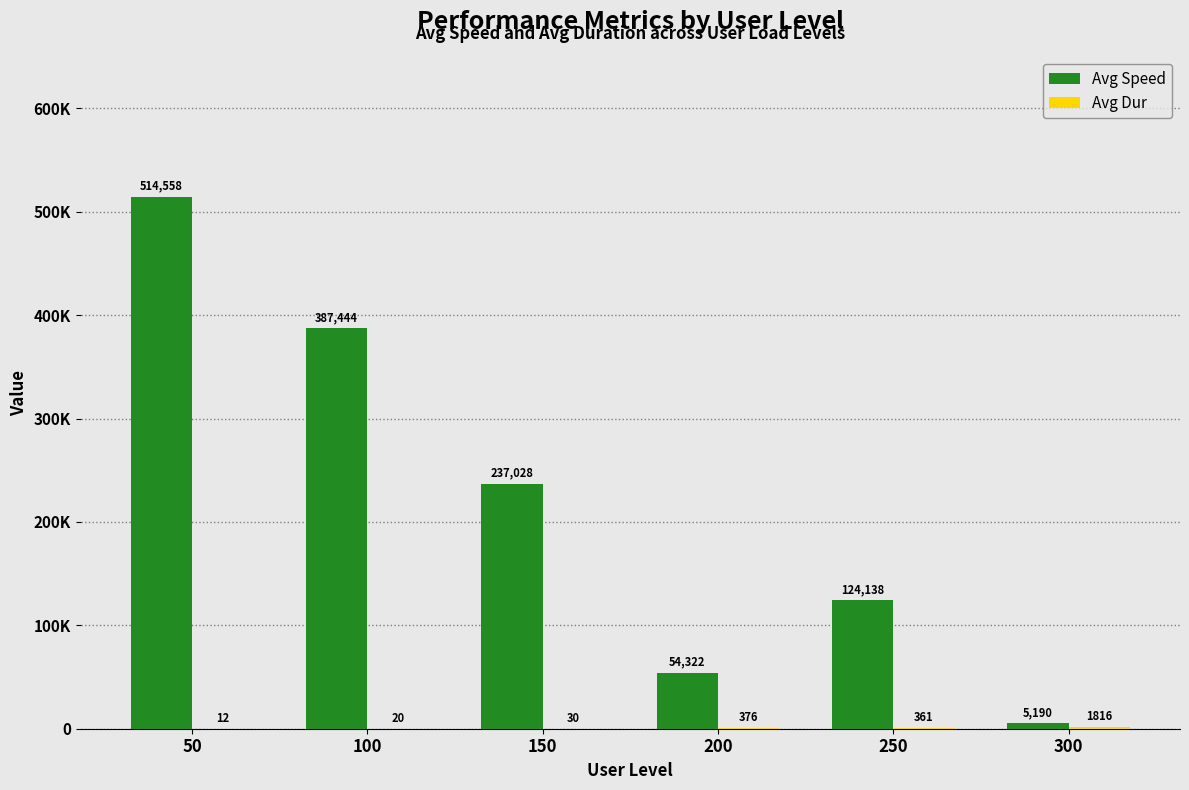

Reading left to right, what are all the values shown in this chart?

Avg Speed: 50=514558	100=387444	150=237028	200=54322	250=124138	300=5190
Avg Dur: 50=12	100=20	150=30	200=376	250=361	300=1816